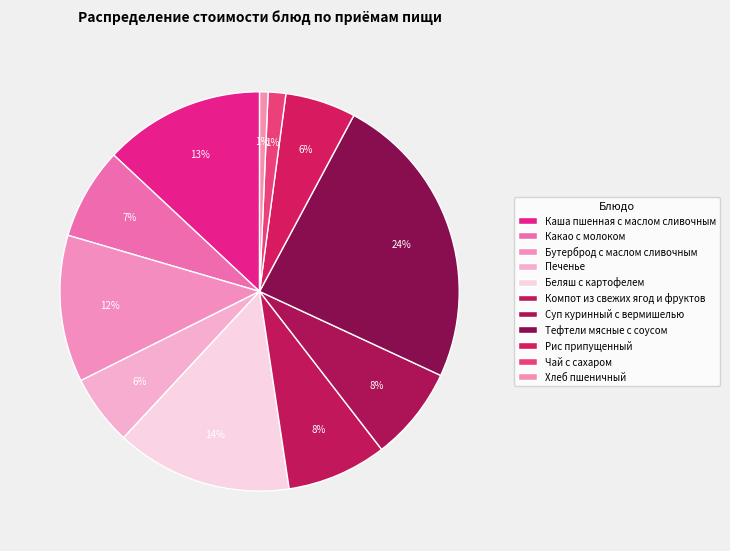

How many slices are in this pie chart?

11